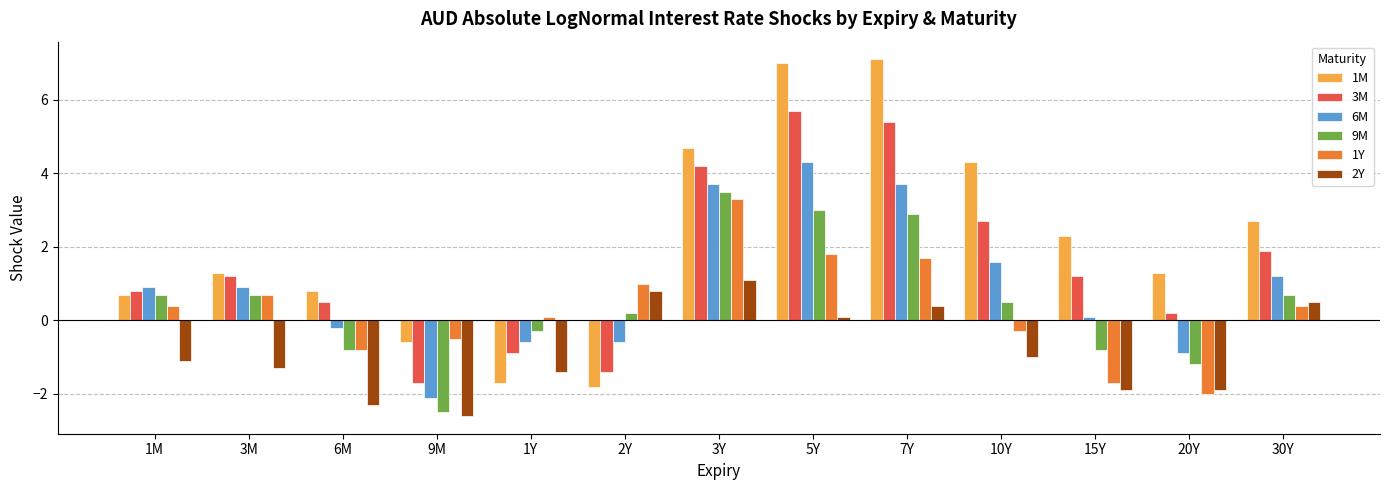

What is the value of the 1M bar at the 3rd from the left?

0.8